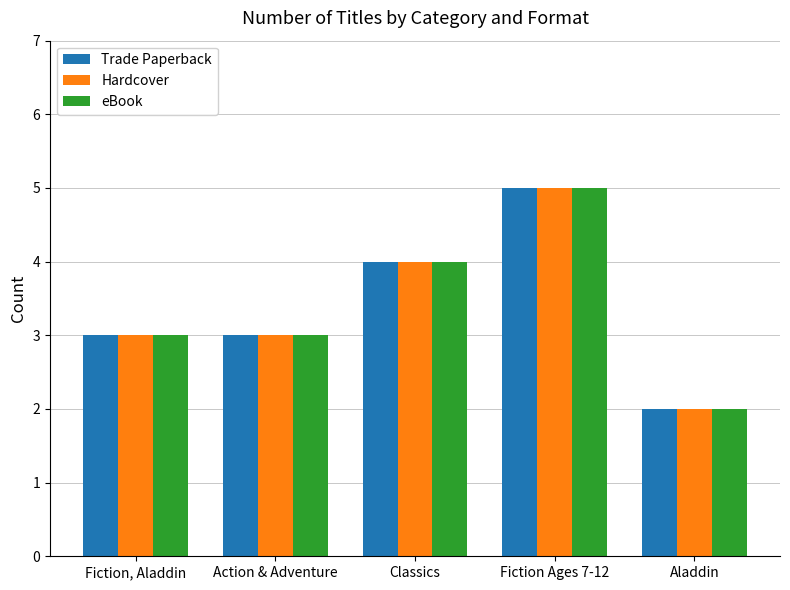

At which category is the sum across all series the highest?

Fiction Ages 7-12